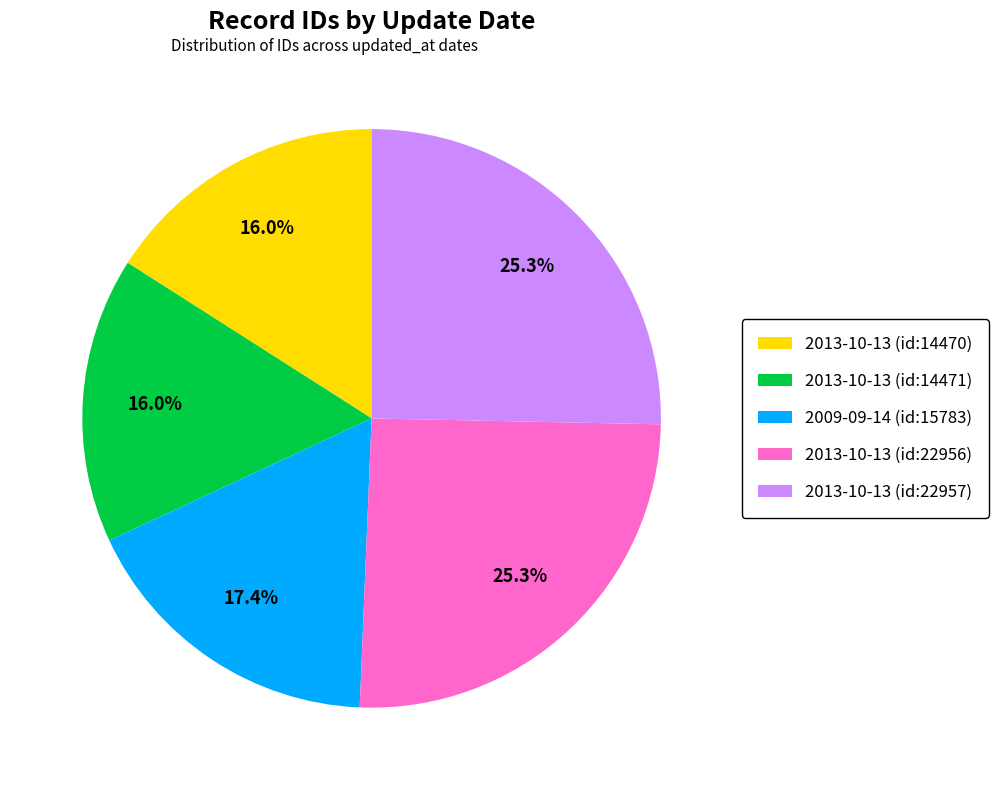

Does 2013-10-13 (id:14470) represent more than half of the total?

No